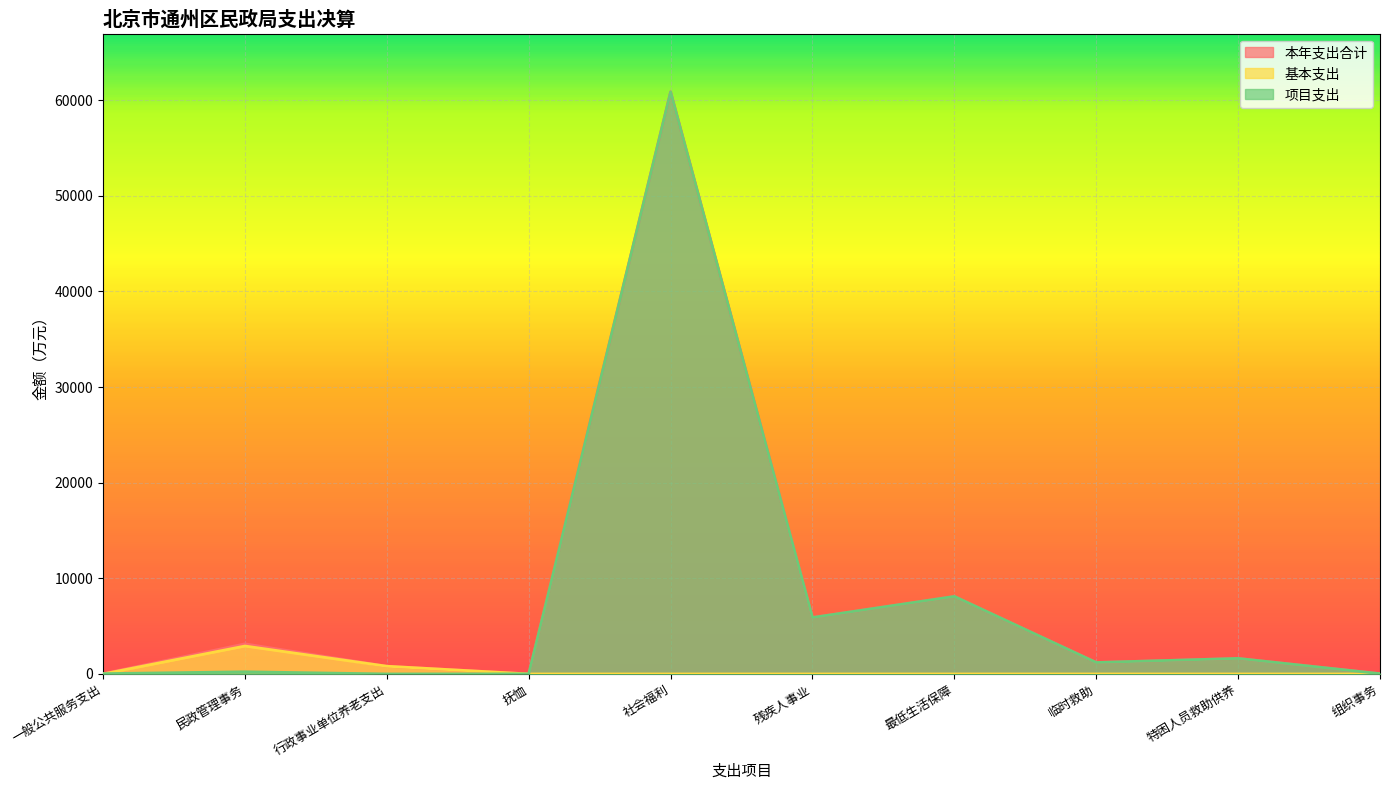

What position from the left is 残疾人事业?

6